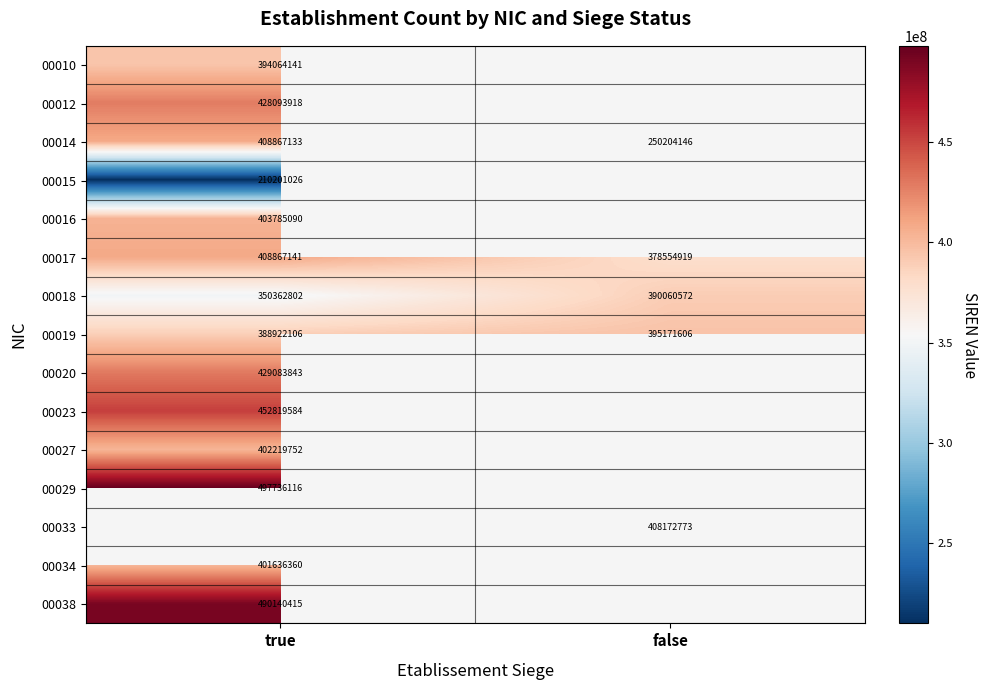

Where is 00014 nearest to the value 329535639?

false